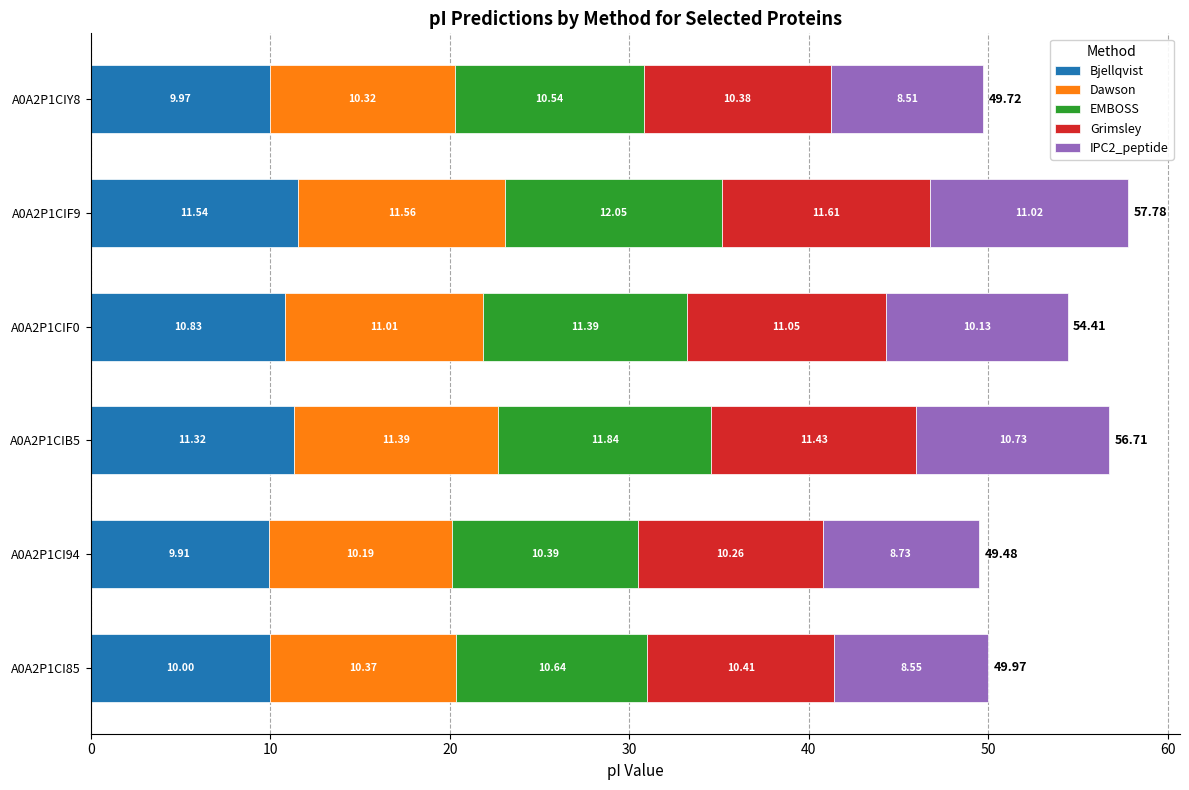

What is the difference between the maximum and second lowest values in the Bjellqvist series?

1.6